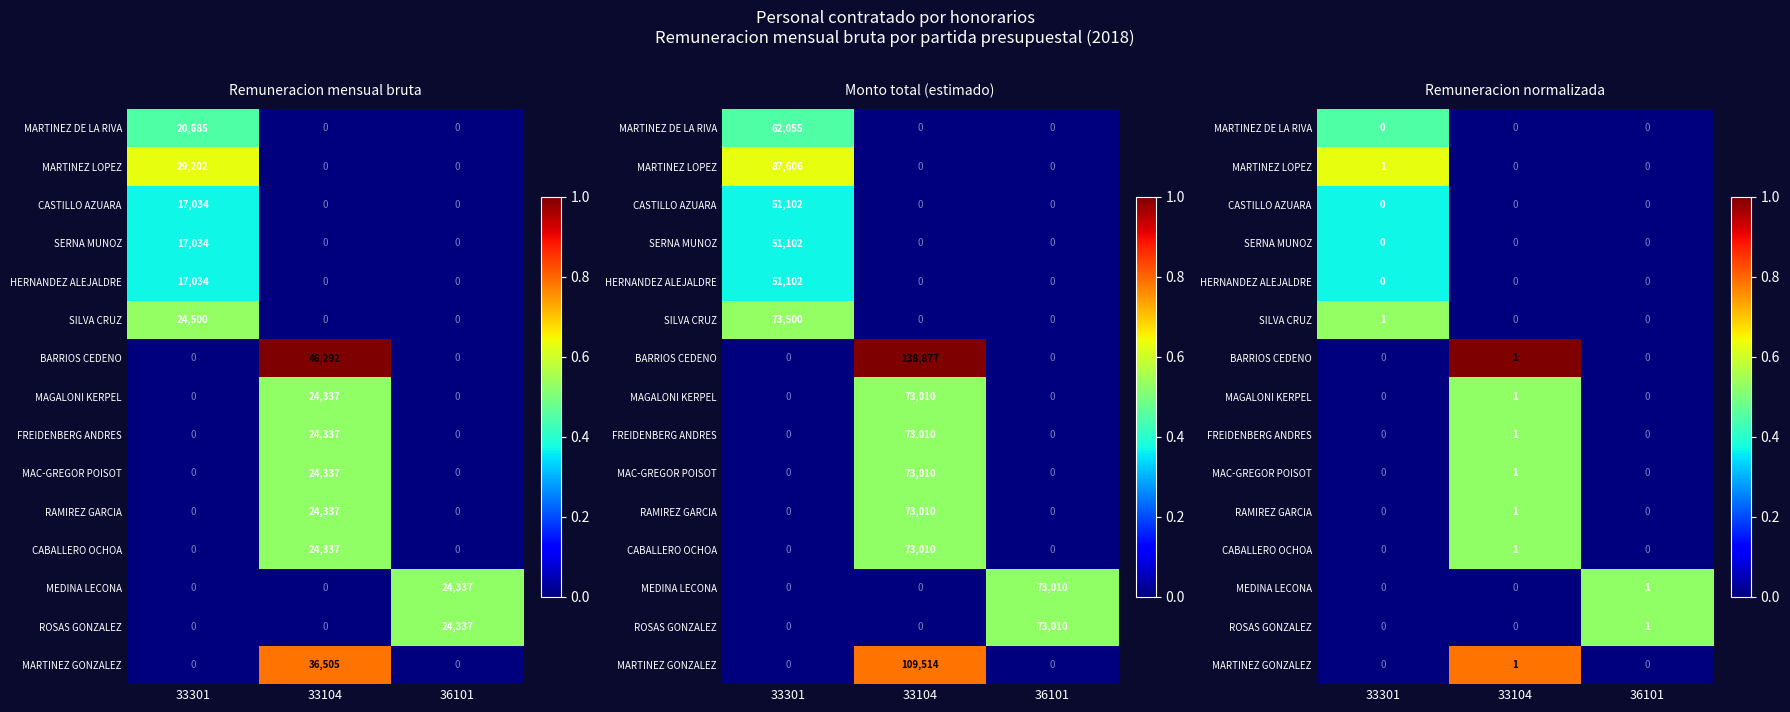

What is the total value across all series at 33104?

4.4